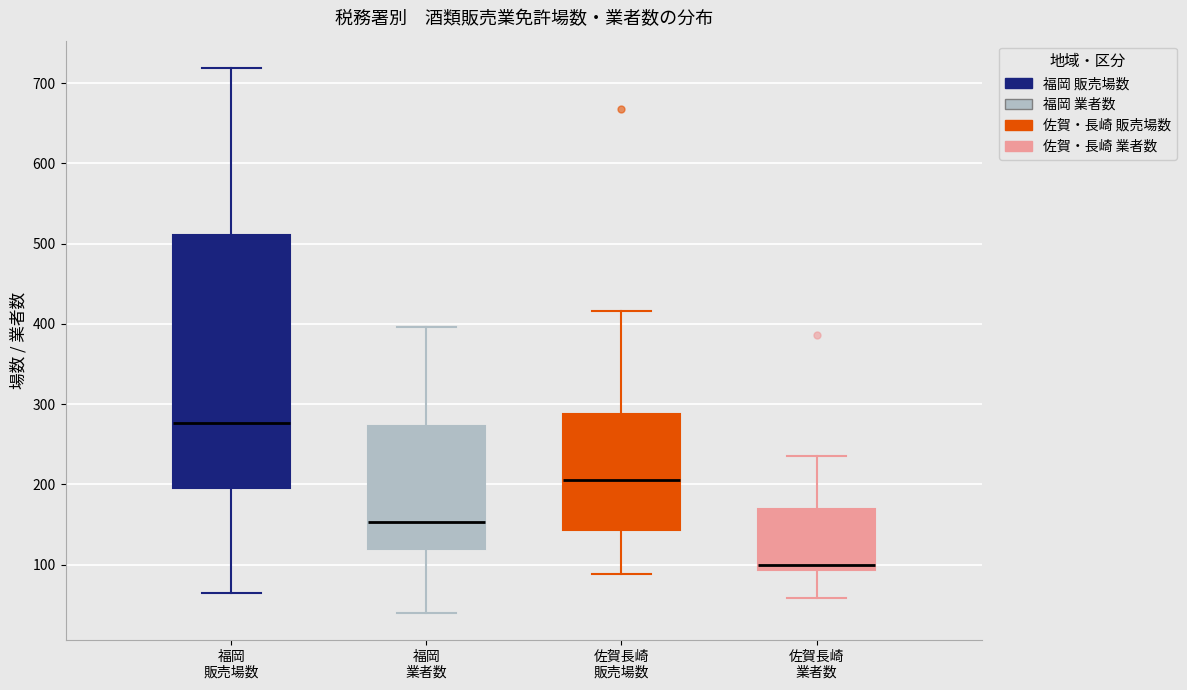

Reading left to right, transcribe this box plot: for each box, give where its median line is, the range the box spans, and where its two whiskers end, as read against the y-axis. The values are not printed on the chart, so give them approximately, as read against the axis.

福岡 販売場数: median 280, box 200 to 510, whiskers 70 to 720
福岡 業者数: median 150, box 120 to 270, whiskers 40 to 400
佐賀長崎 販売場数: median 210, box 140 to 290, whiskers 90 to 420
佐賀長崎 業者数: median 100, box 90 to 170, whiskers 60 to 240